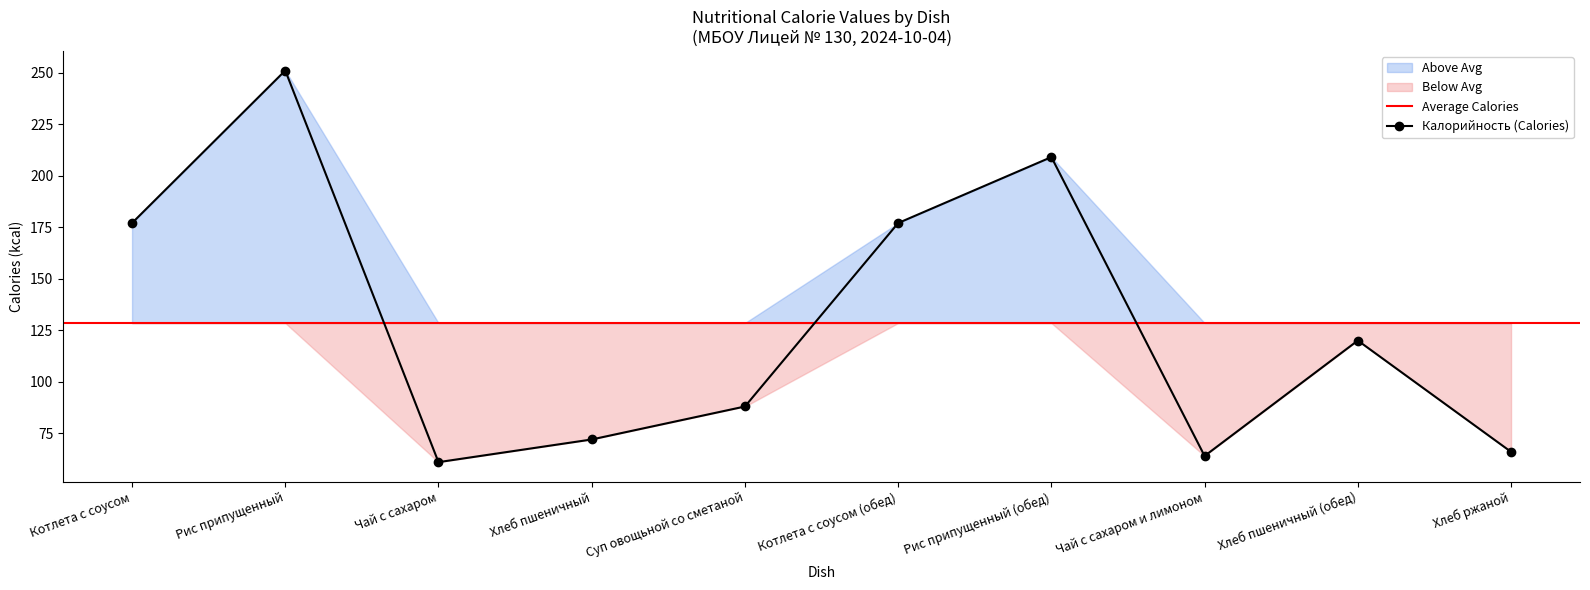

What position from the left is Рис припущенный (обед)?

7